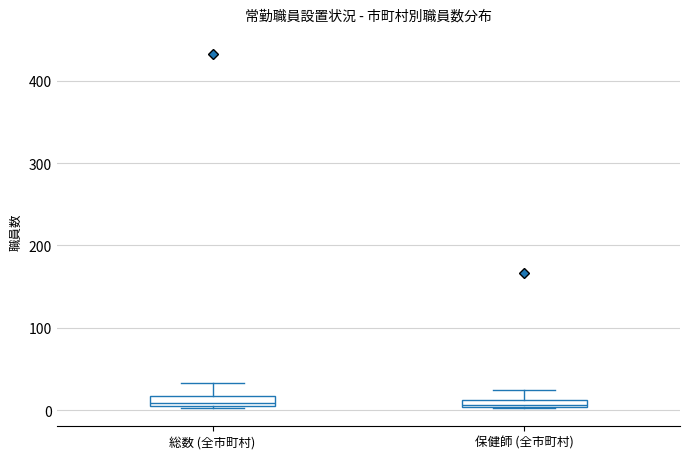

Where is the upper edge of the box for 保健師 (全市町村) on the y-axis? The values are not printed on the chart, so give them approximately, as read against the axis.

10